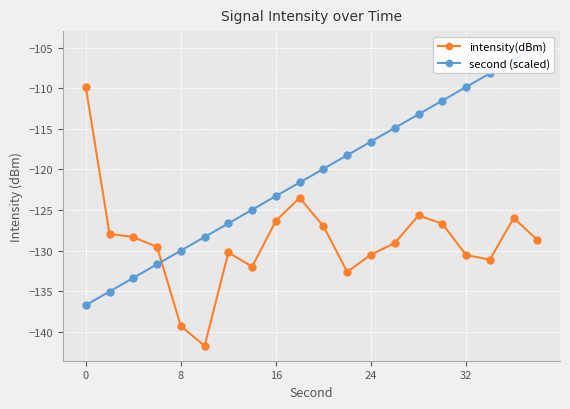

The value of intensity(dBm) at 16 is -69.5. True or false?

False